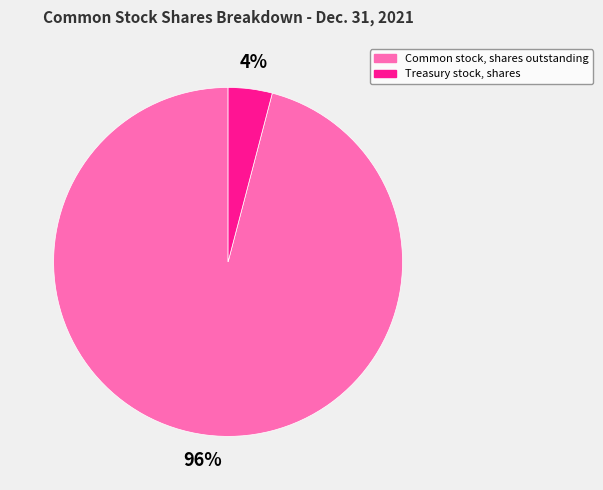

What is the majority slice?

Common stock, shares outstanding